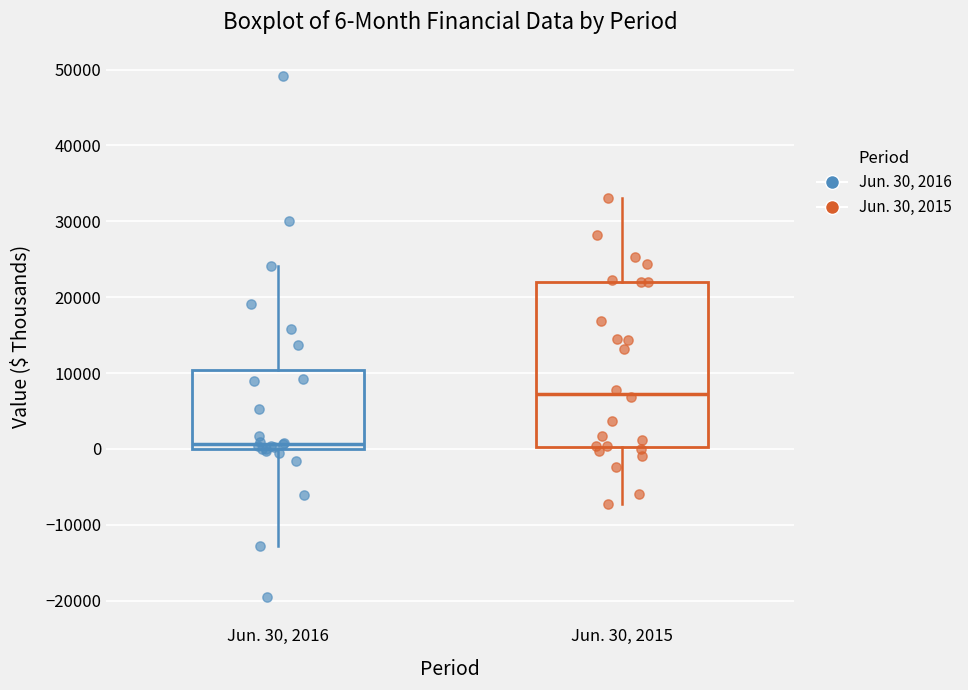

Which box has the lowest median line?

Jun. 30, 2016